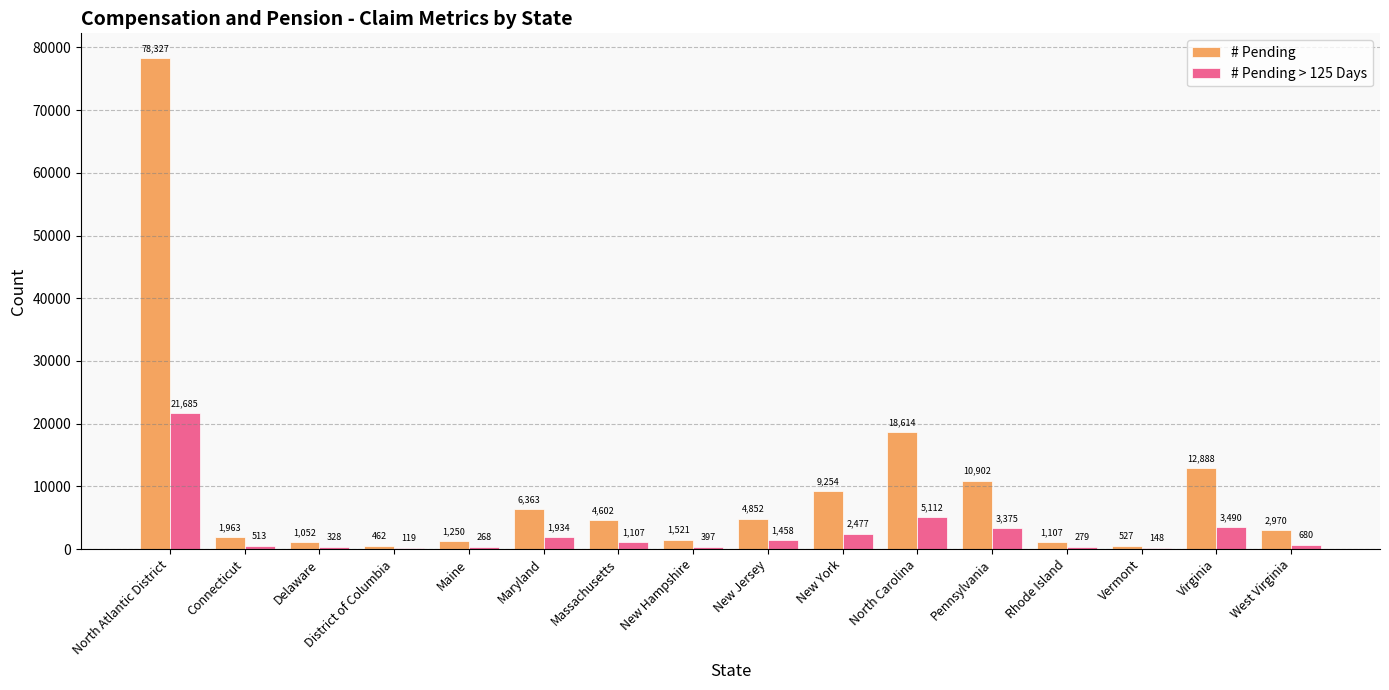

Between North Atlantic District and Pennsylvania, which series saw the biggest shift?

# Pending